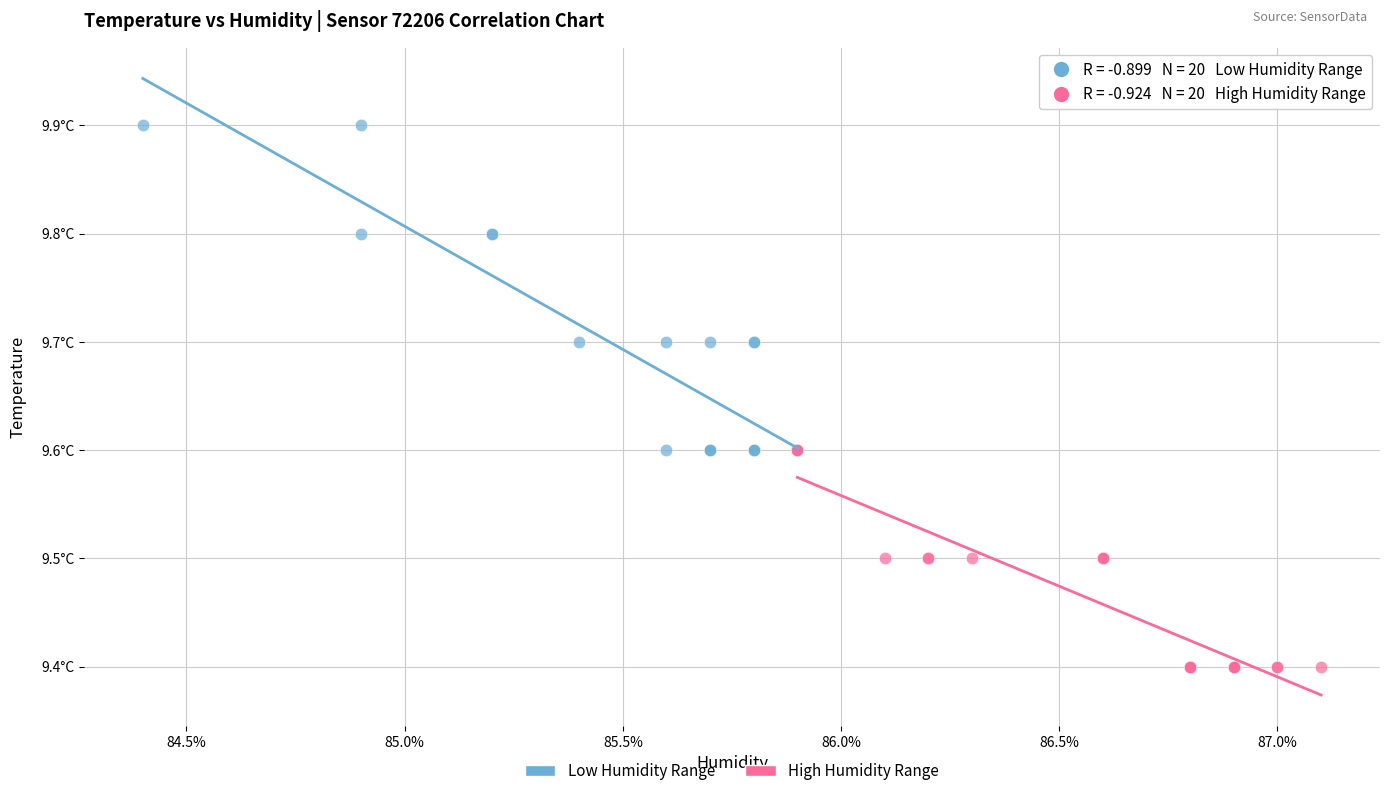

Which series has the largest Y range (max minus min)?

Low Humidity Range